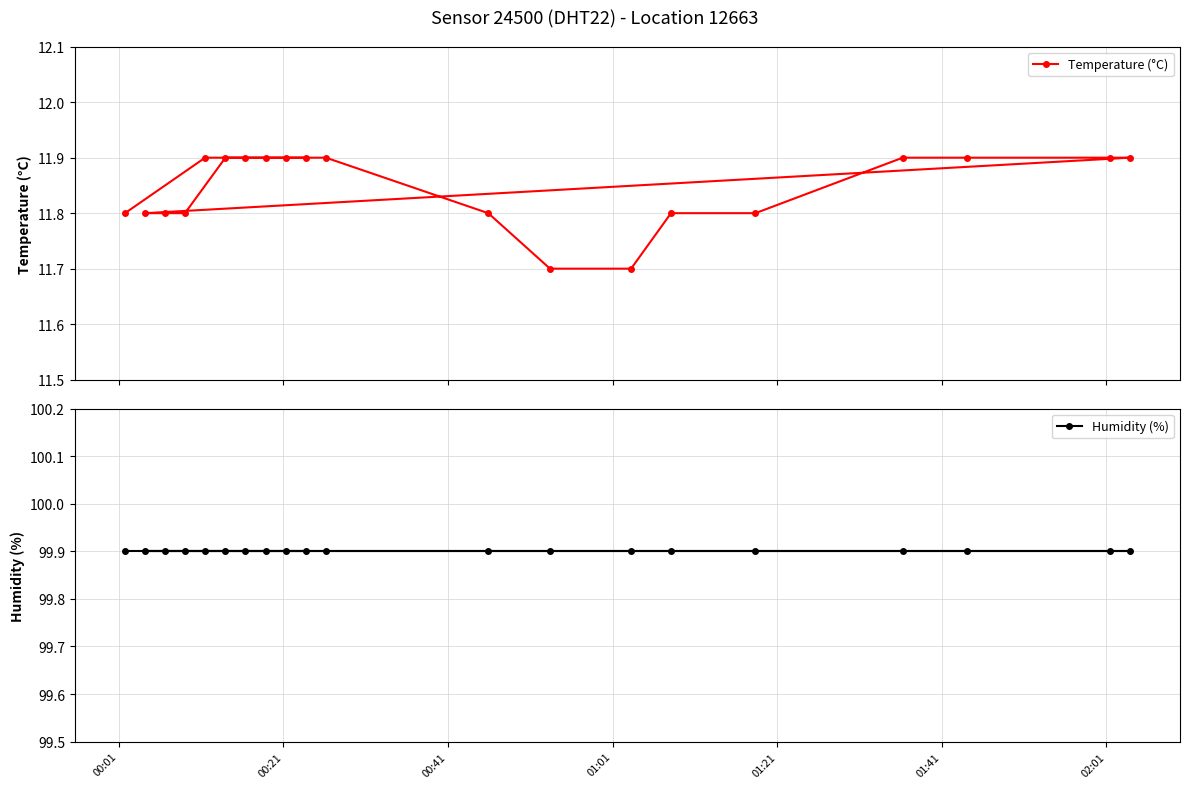

How many Temperature (°C) values are between 11 and 12?

20